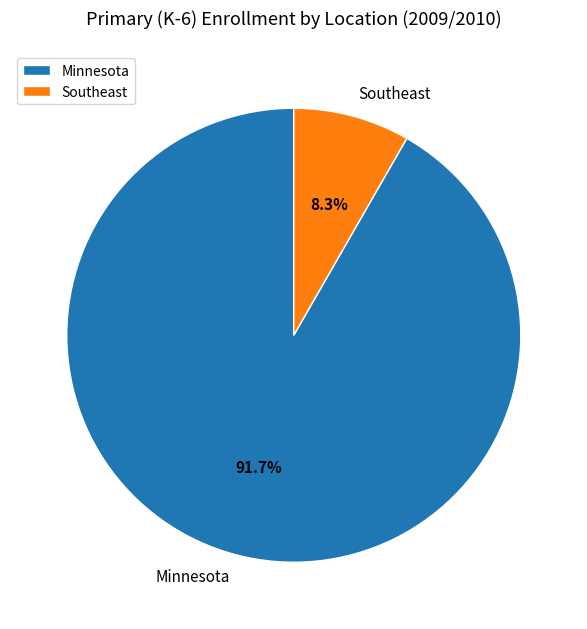

Which category has the biggest portion of the pie?

Minnesota